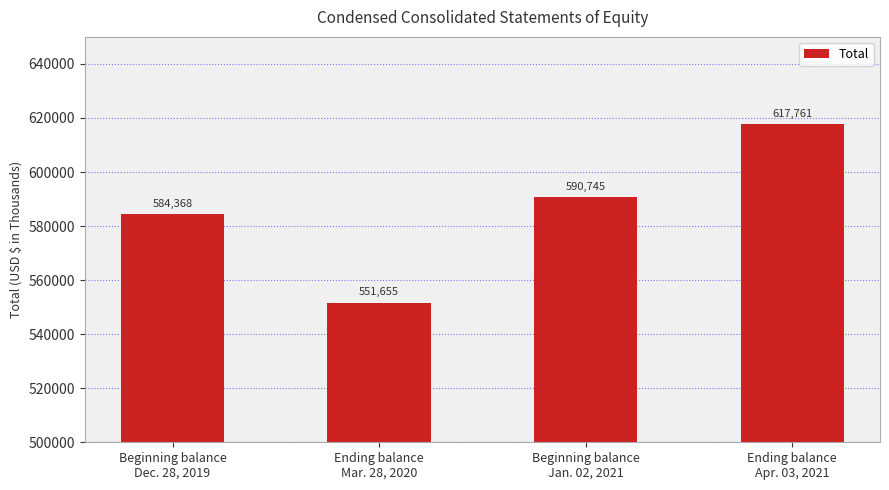

List the labels in order of value, largest first.

Ending balance
Apr. 03, 2021, Beginning balance
Jan. 02, 2021, Beginning balance
Dec. 28, 2019, Ending balance
Mar. 28, 2020